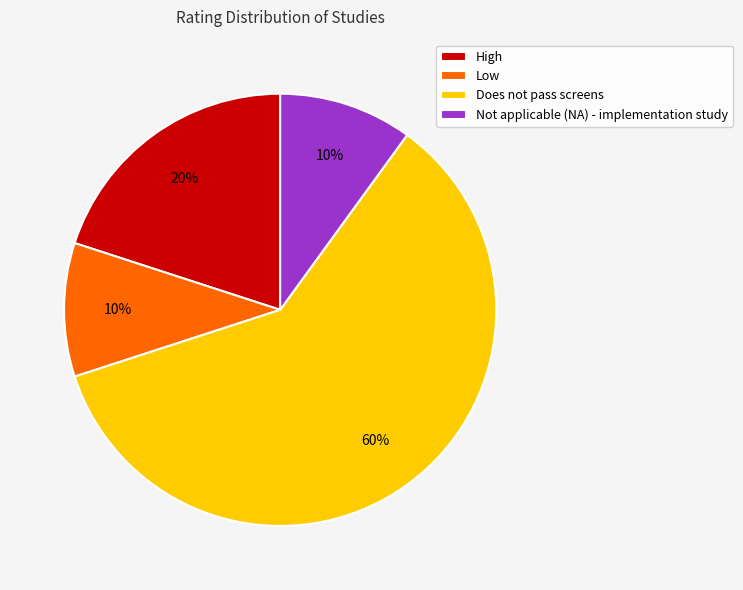

How many slices are in this pie chart?

4